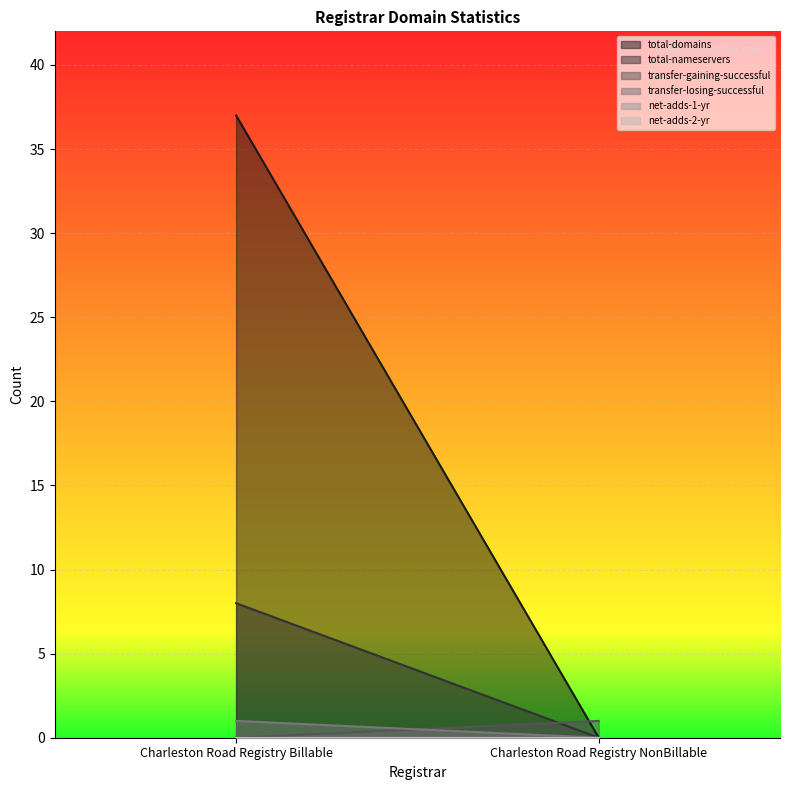

What are all the series names shown in the legend?

total-domains, total-nameservers, transfer-gaining-successful, transfer-losing-successful, net-adds-1-yr, net-adds-2-yr